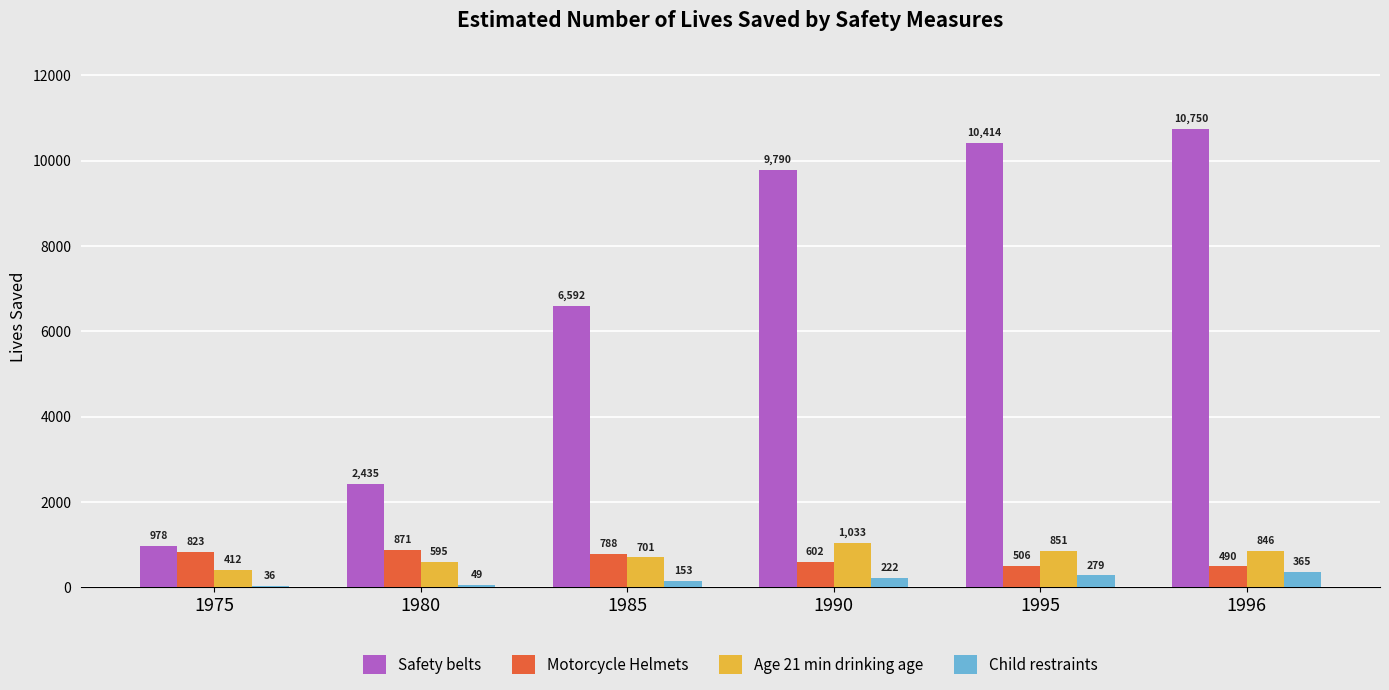

Between 1975 and 1980, which series saw the biggest shift?

Safety belts